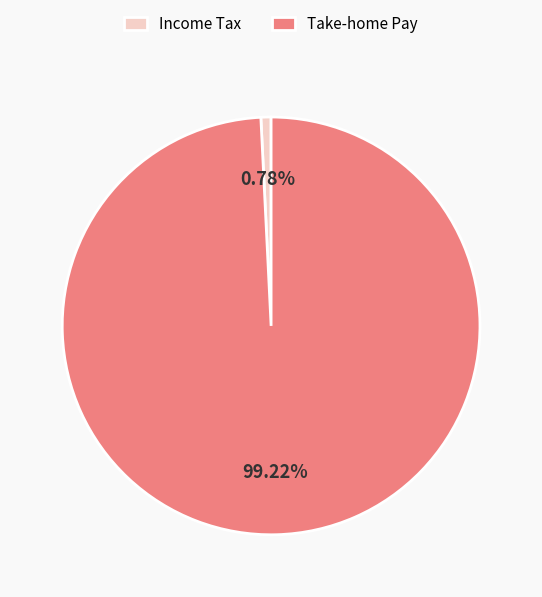

Does Income Tax represent more than half of the total?

No